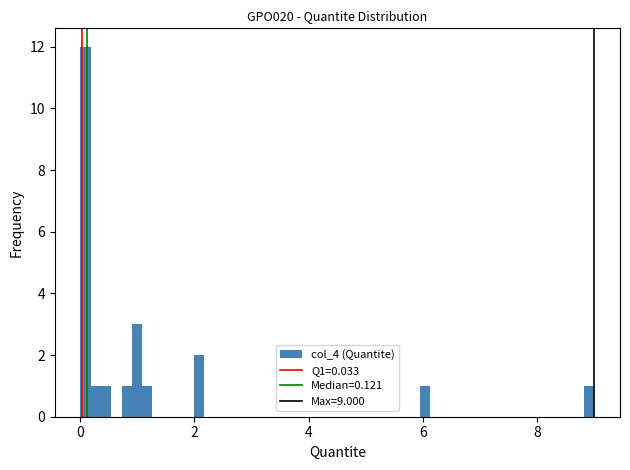

Around what value on the x-axis is the tallest bar? Give the approximate position of its centre, as read against the axis.

0.0